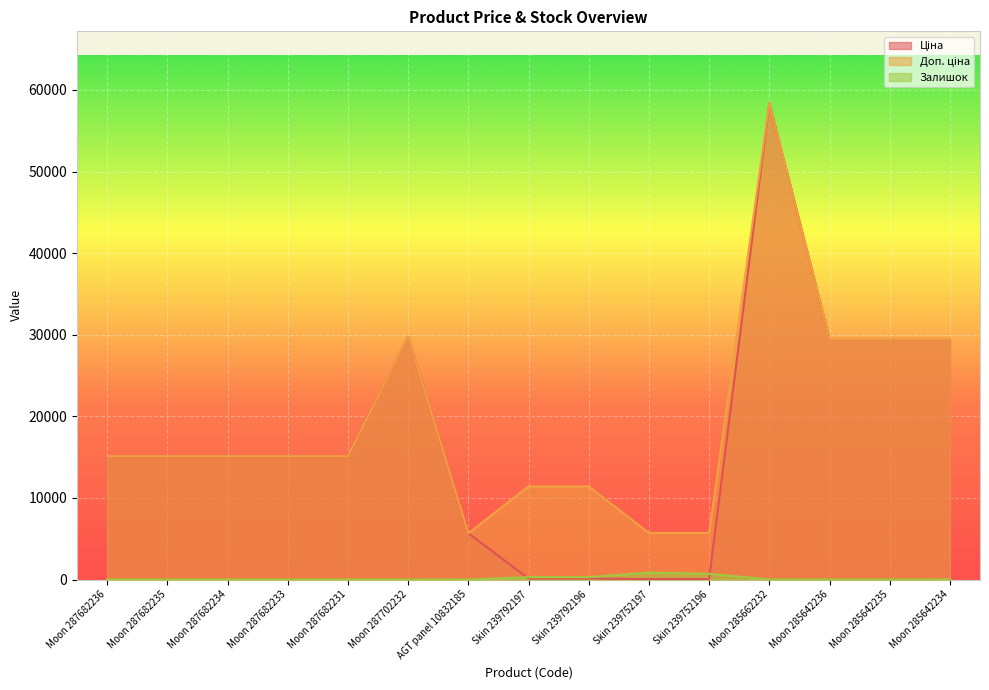

Where is Залишок nearest to the value 422?

Skin 239792196